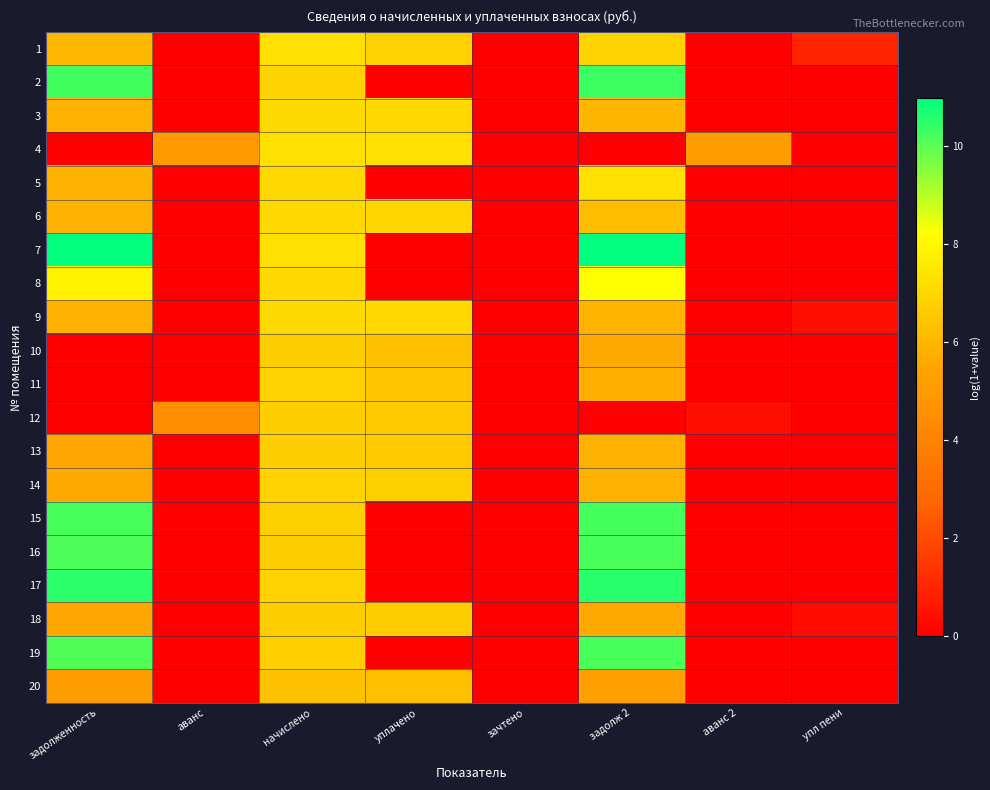

What is the spread (max minus min) of values at задолженность?

10.9